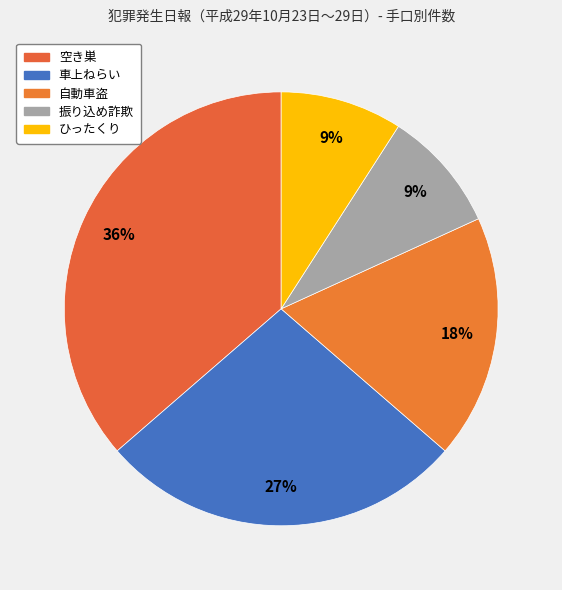

Which slice is the smallest?

振り込め詐欺